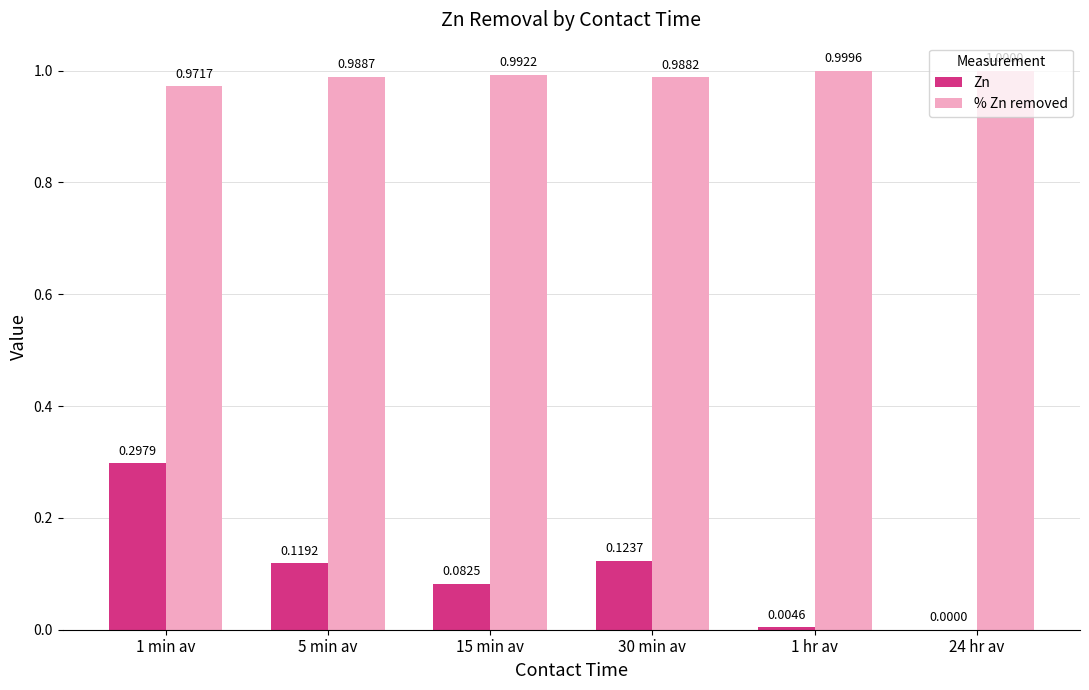

Between 30 min av and 24 hr av, which series saw the biggest shift?

Zn